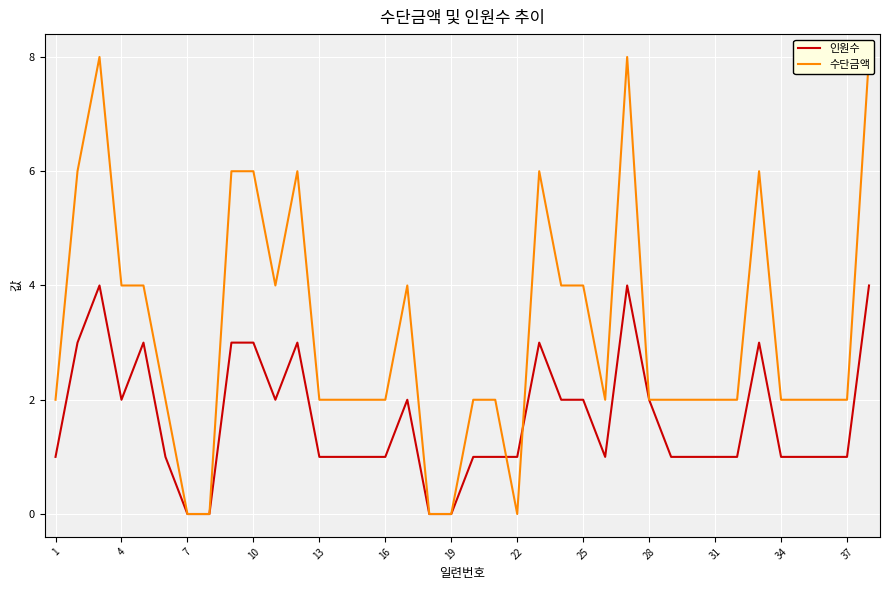

True or false: 인원수 has more than 2 interior local peaks.

True